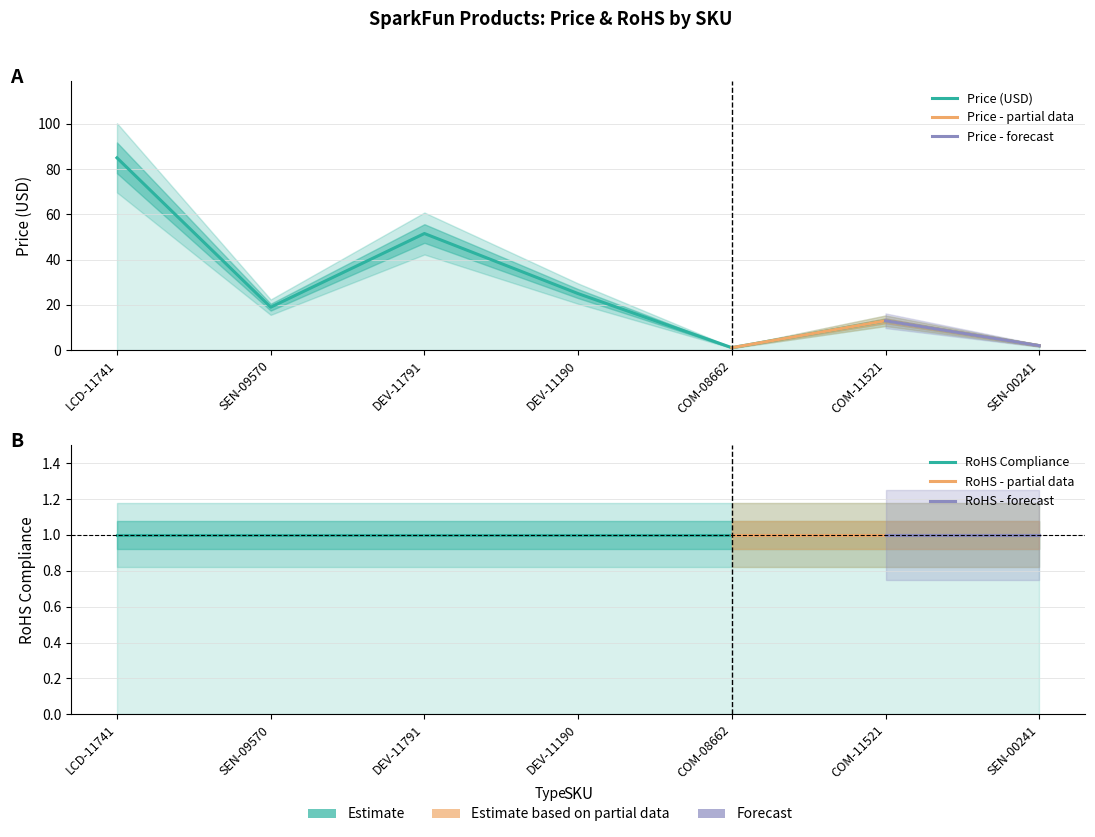

The value at DEV-11791 is 28.4. True or false?

False